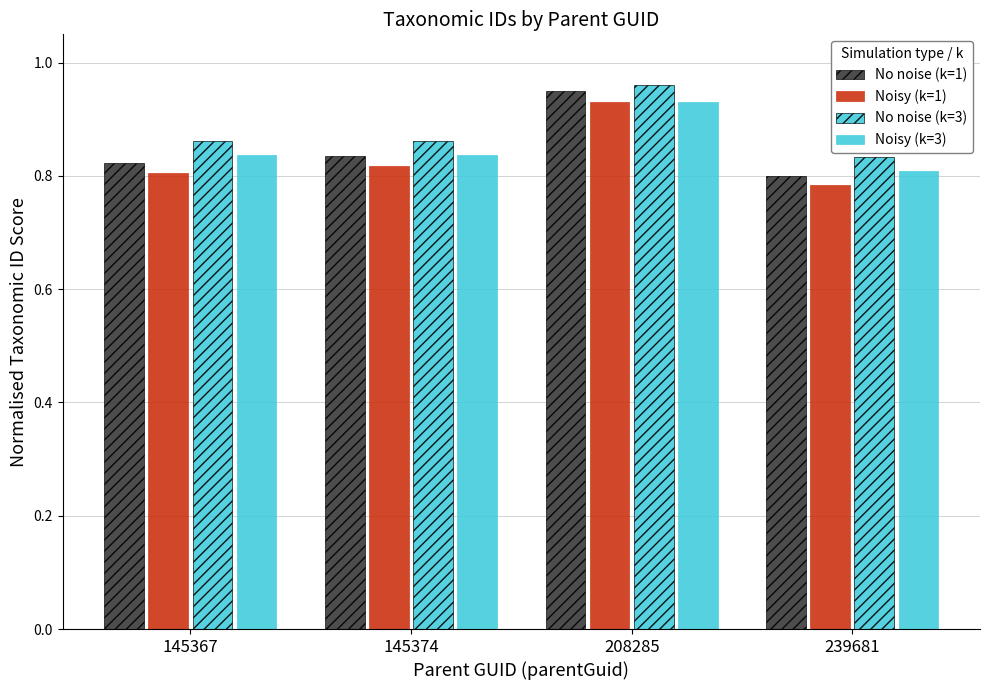

Where is Noisy (k=3) nearest to the value 0?

239681